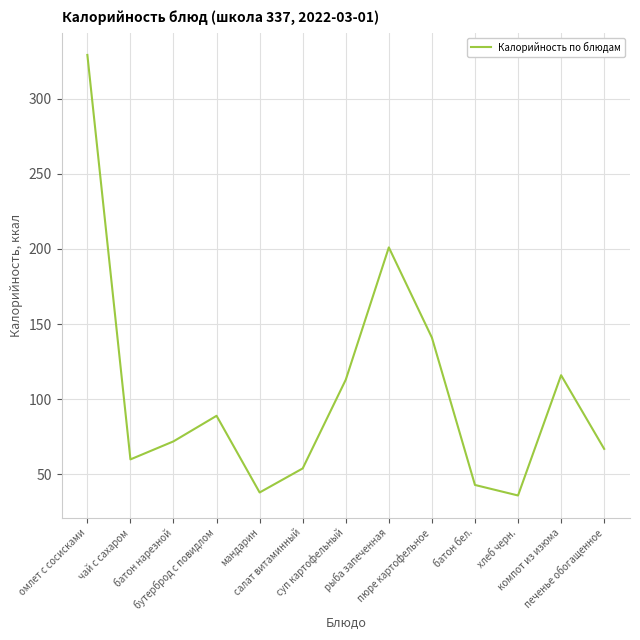

How many values are below 72?

6